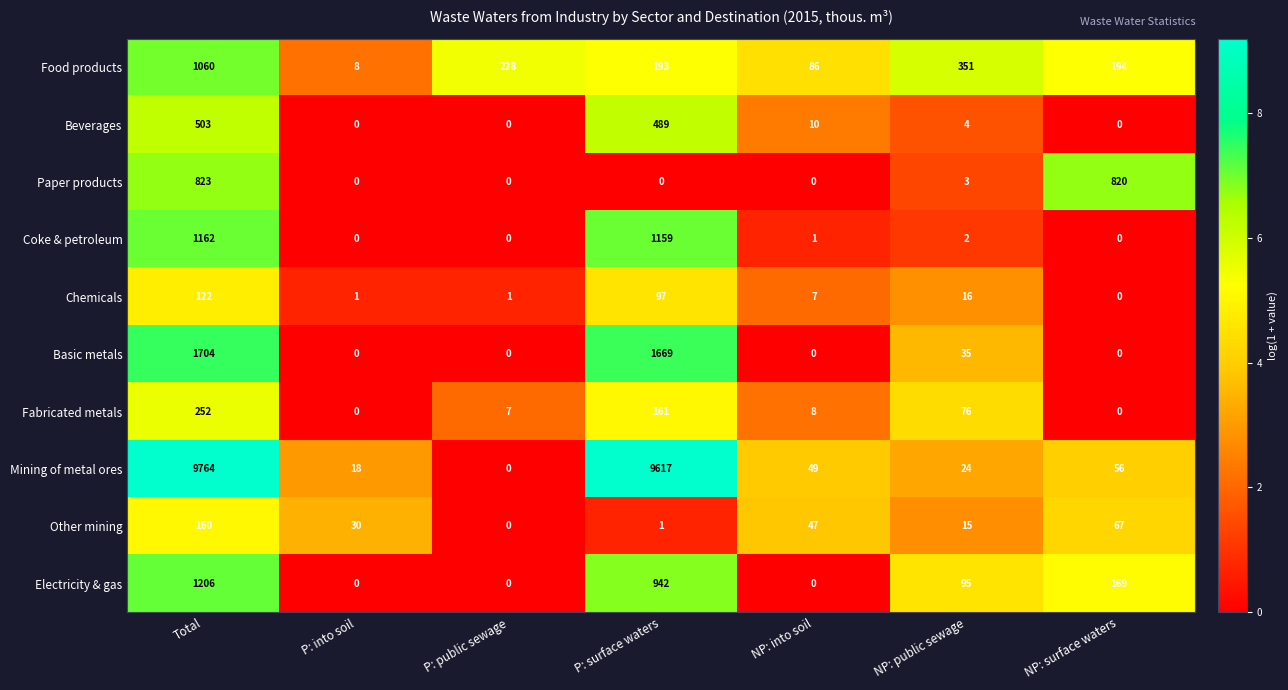

How many values in the Electricity & gas series are below 95?

3